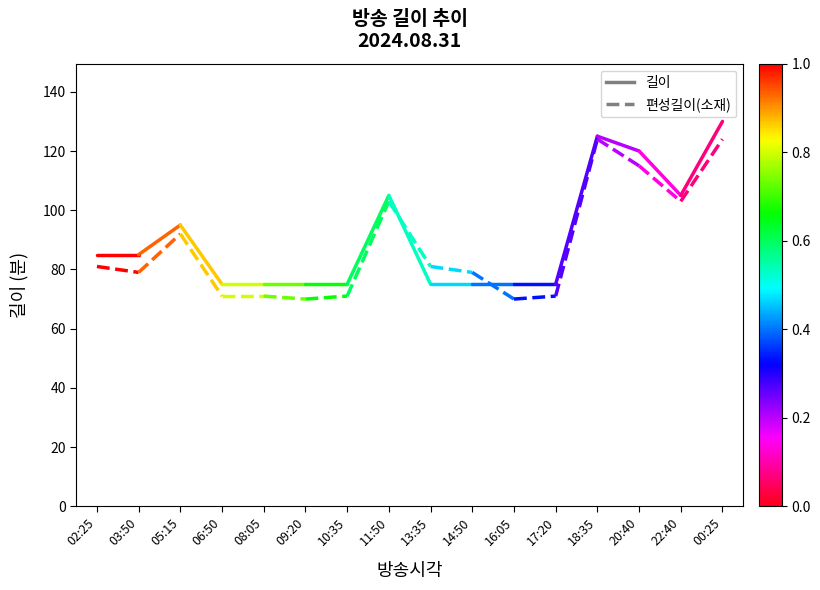

How many distinct data groups are displayed?

2